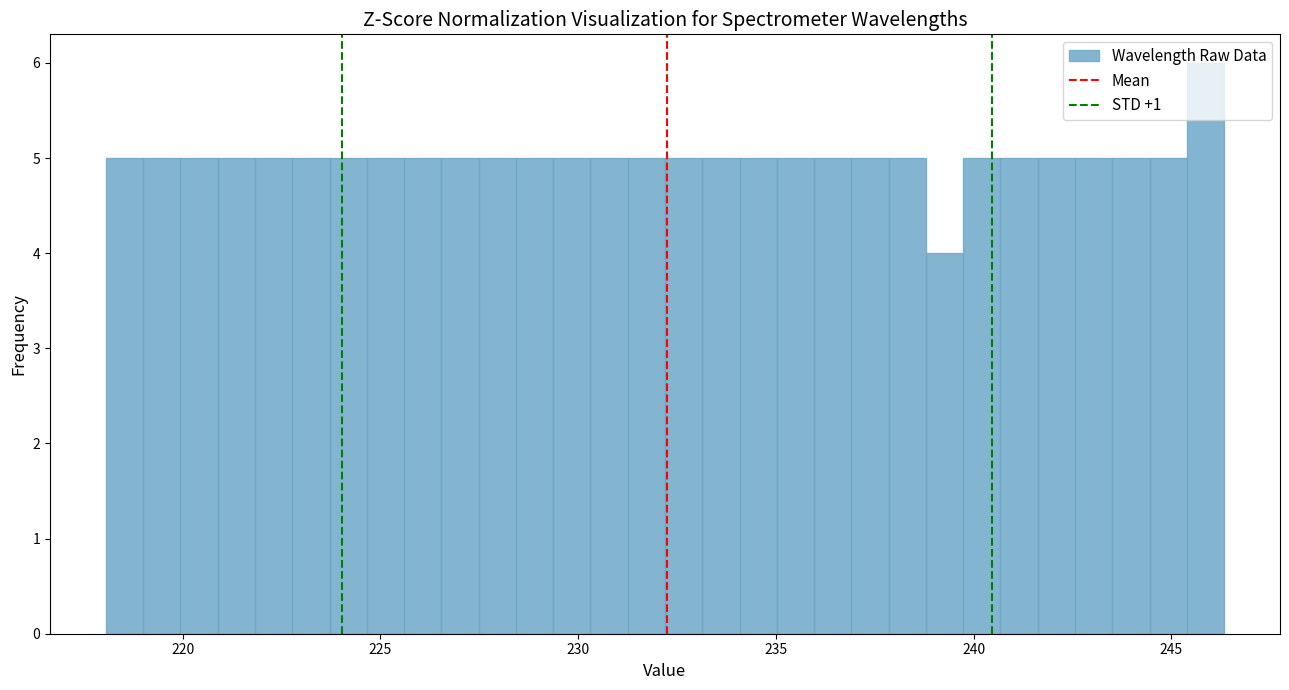

Around what value on the x-axis is the tallest bar? Give the approximate position of its centre, as read against the axis.

246.0